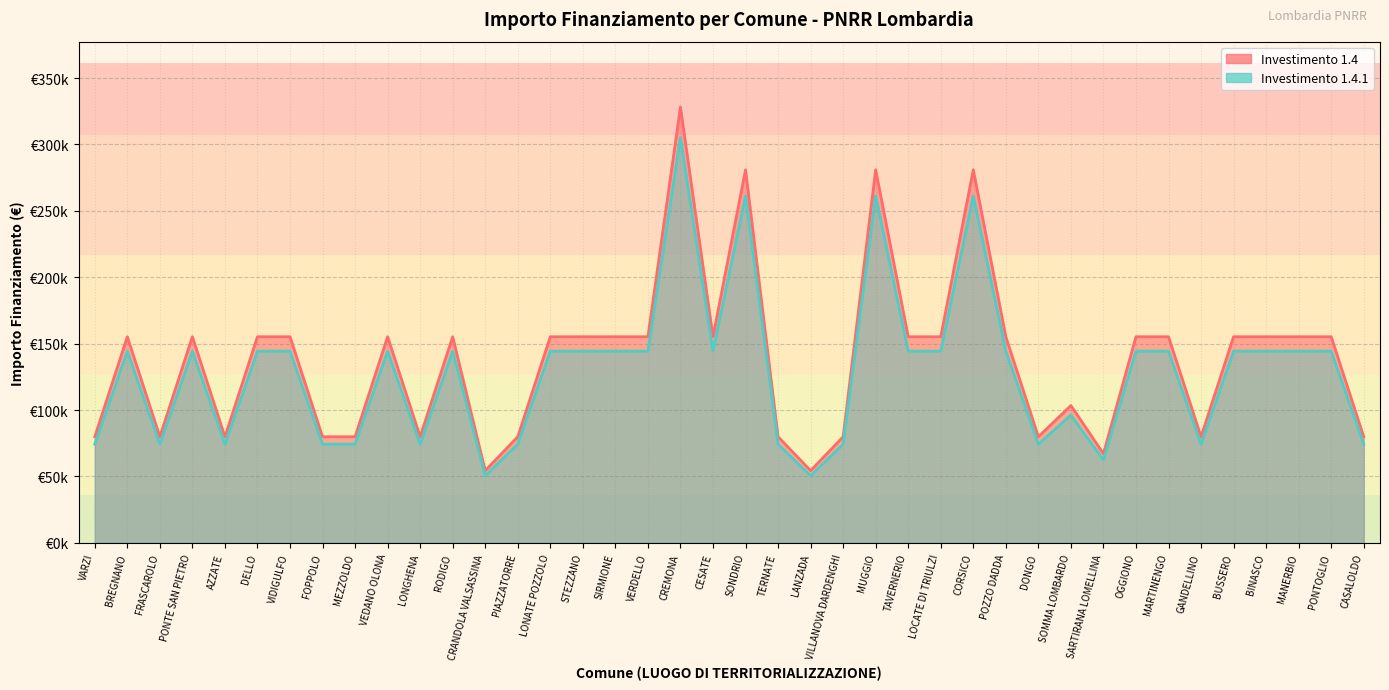

What is the average value of the 1.4 series?

137853.4